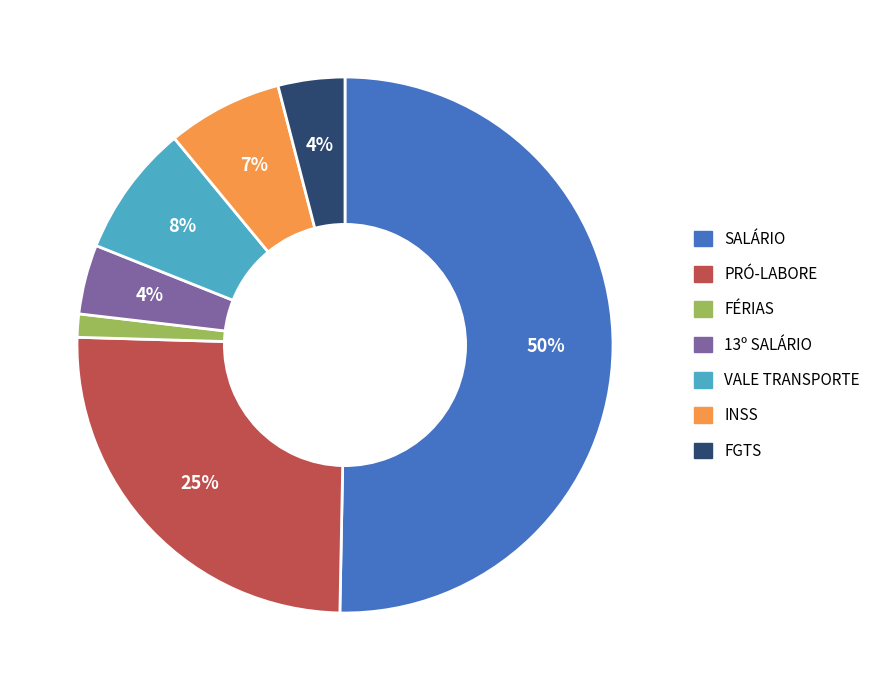

Do SALÁRIO and 13º SALÁRIO together represent more than half of the pie?

Yes